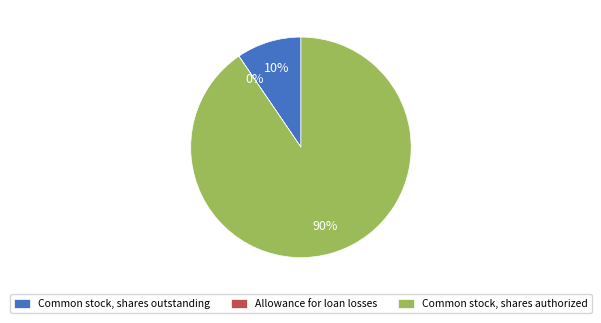

Combined, do Common stock, shares authorized and Common stock, shares outstanding account for over 50%?

Yes